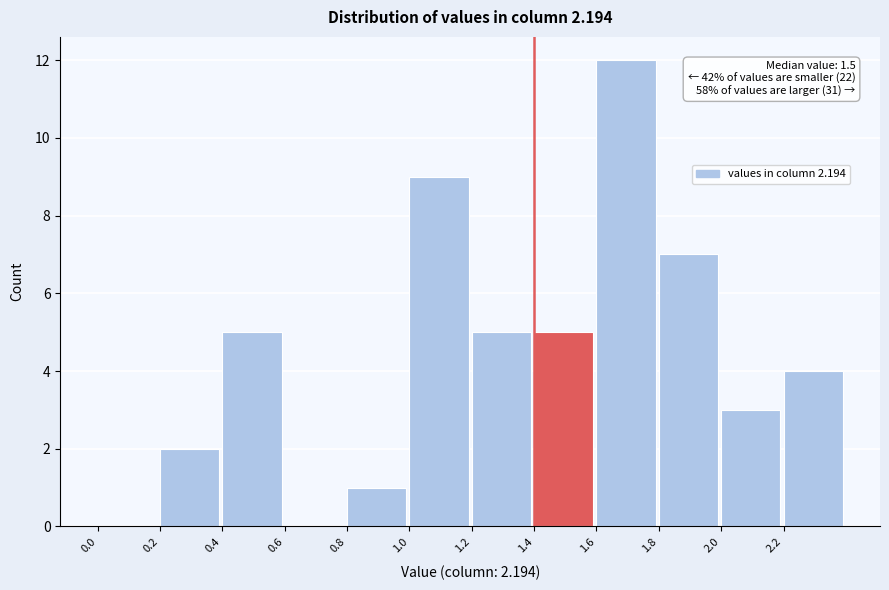

Over which range of the x-axis is the bar tallest?

1.6 to 1.8